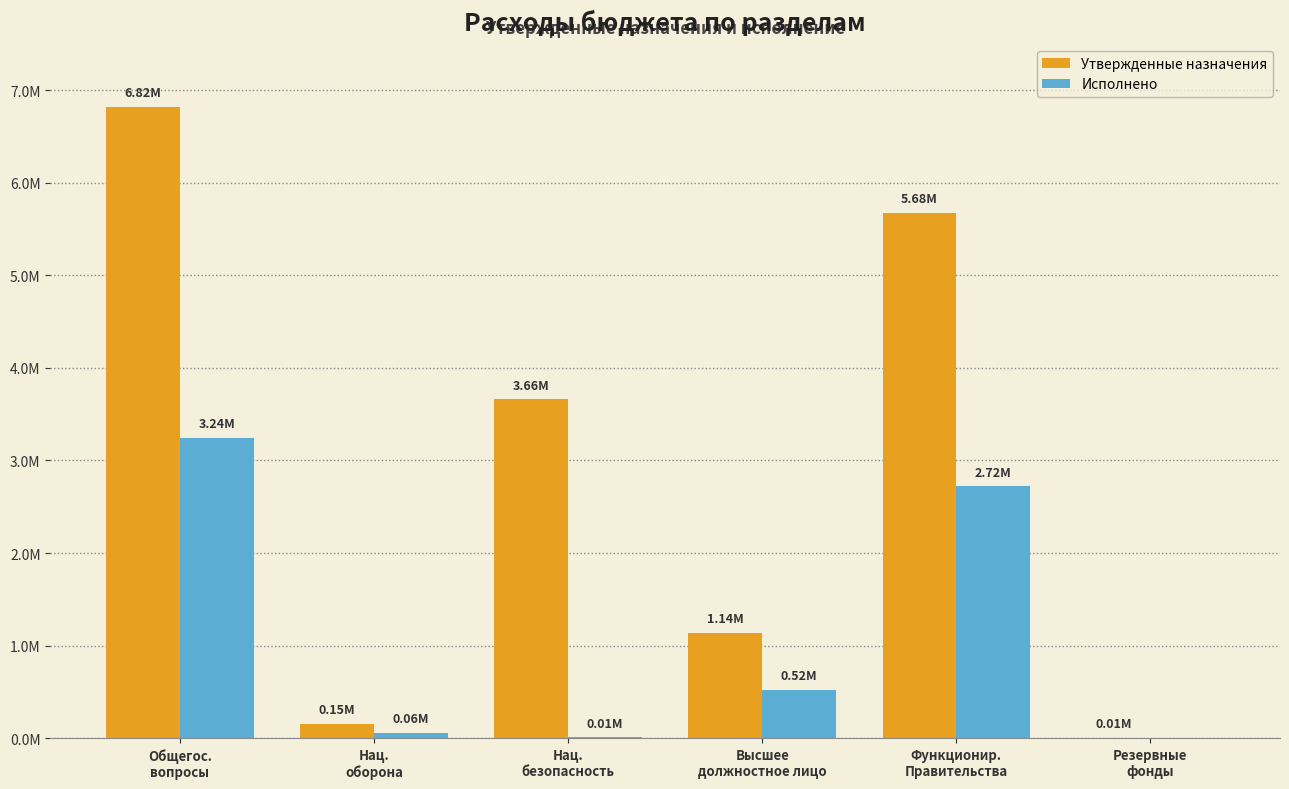

What is the label of the 3rd bar from the left?

Нац.
безопасность